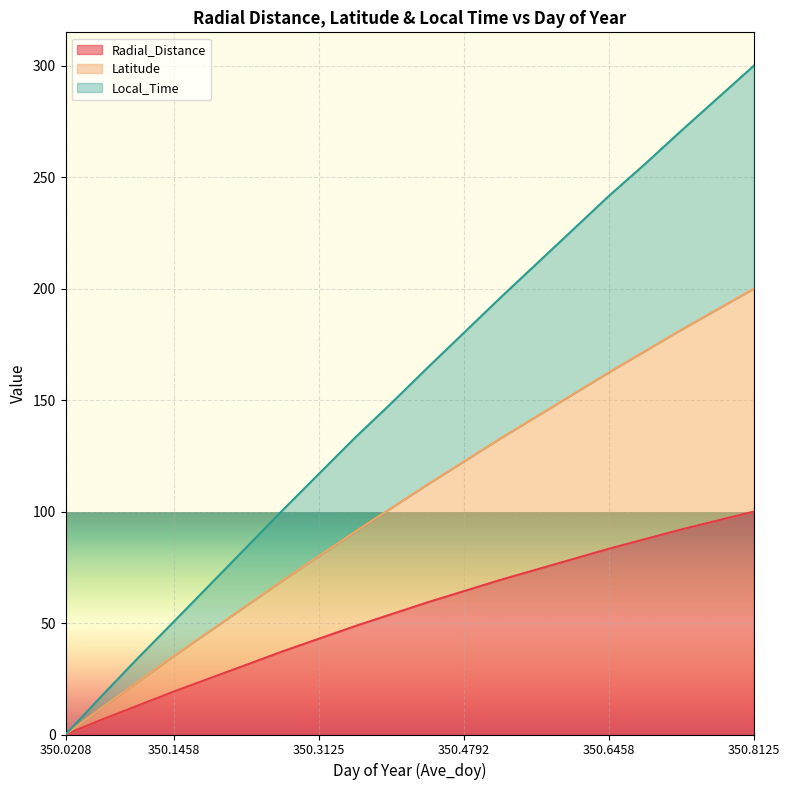

What is the highest value of the Radial_Distance series?

100.0